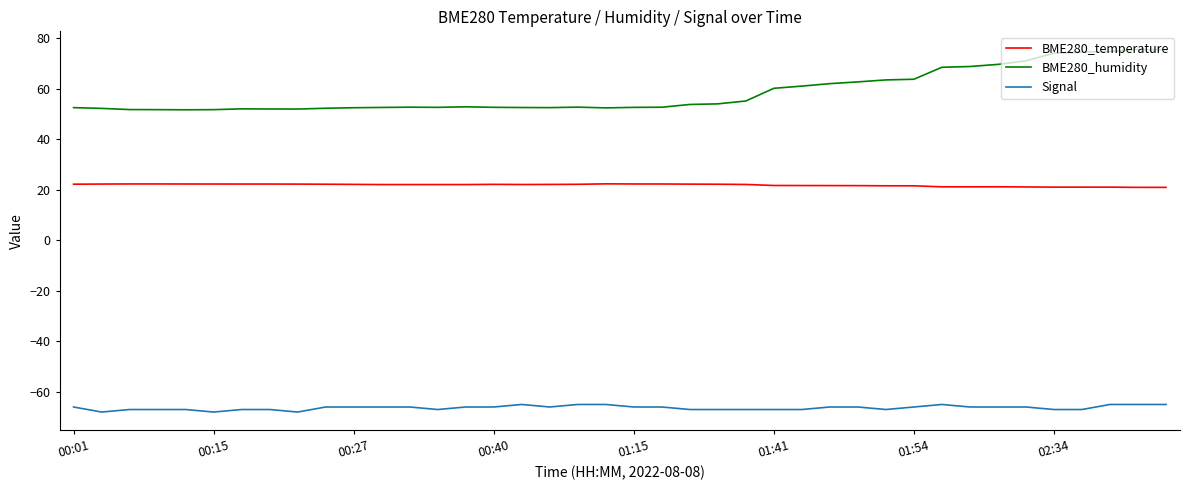

True or false: Signal and BME280_temperature intersect in this chart.

False